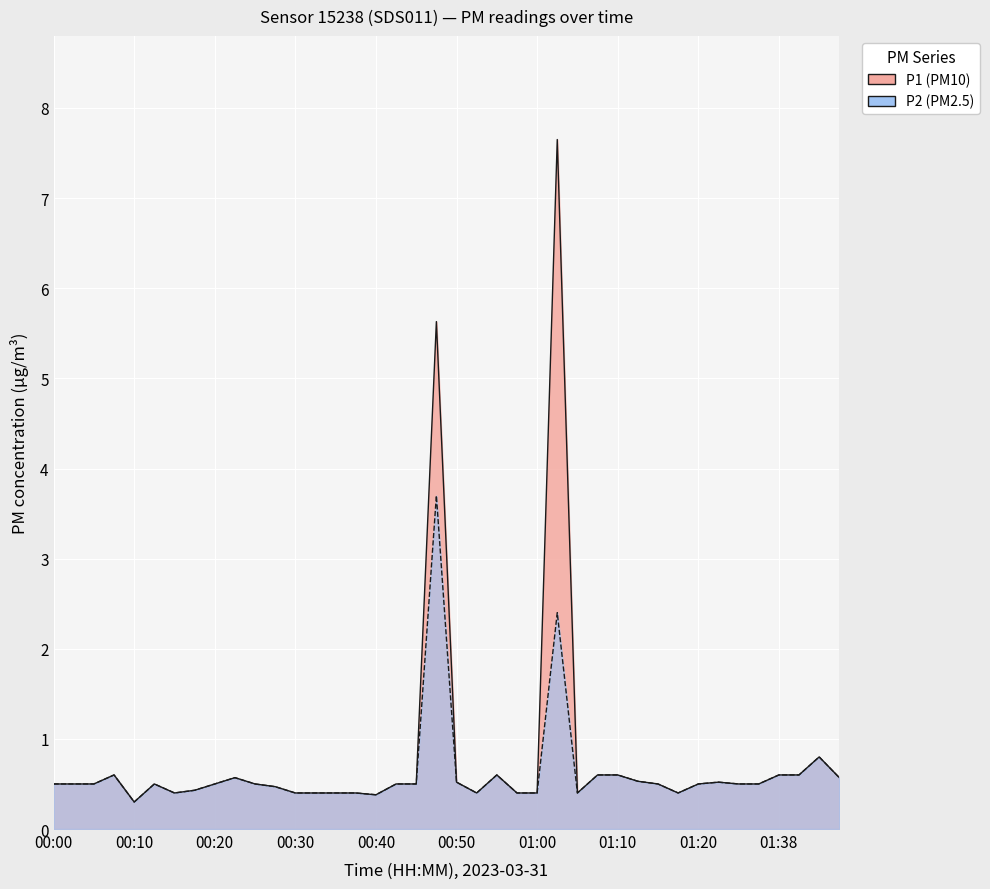

What is the difference between the maximum and second lowest values in the P1 series?

7.3